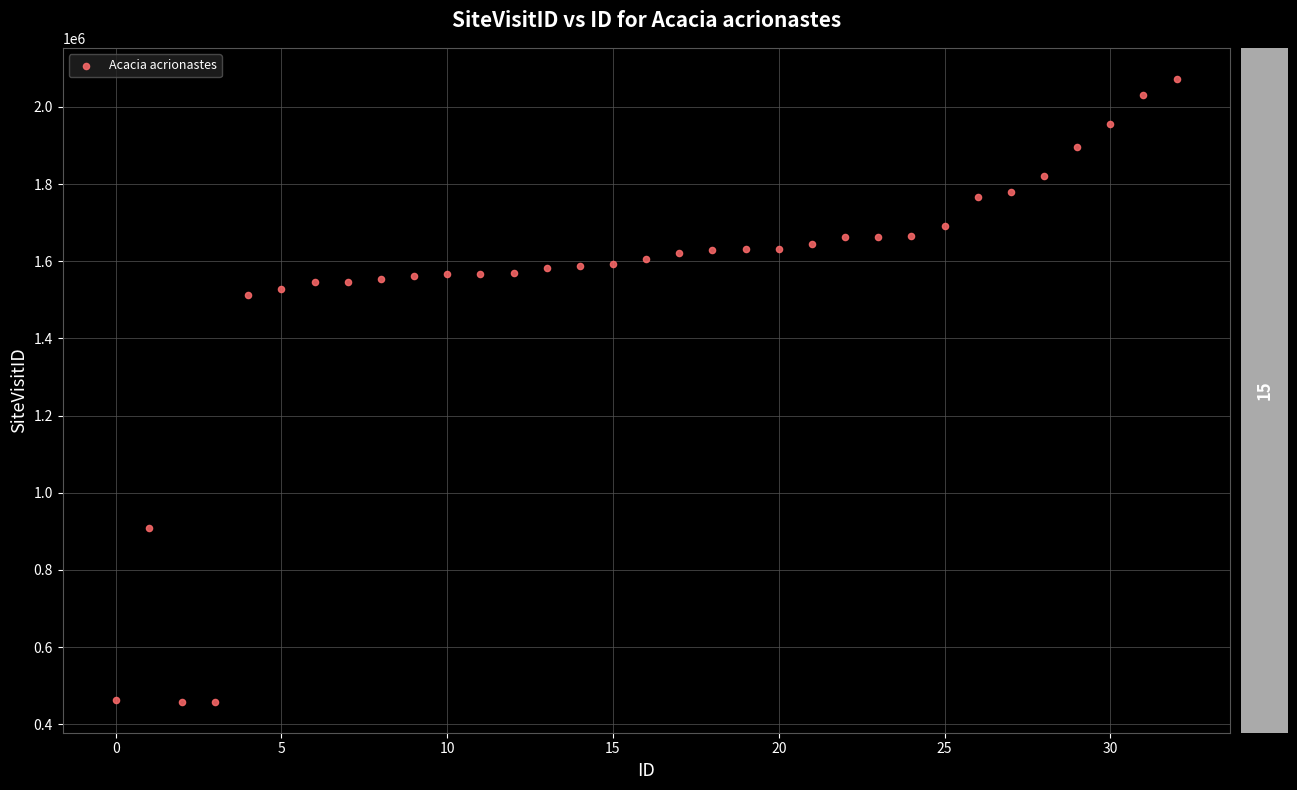

What is the range of Y values (max minus min)?

1613830